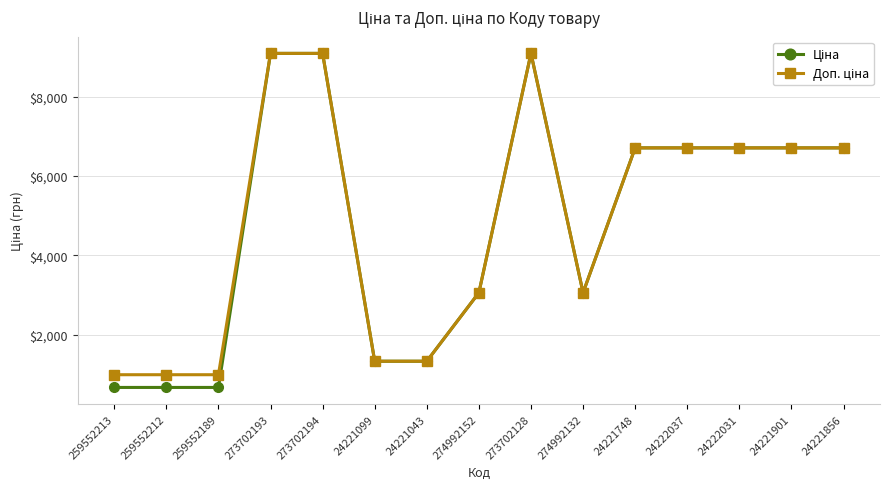

What is the label of the 11th point from the right?

273702194